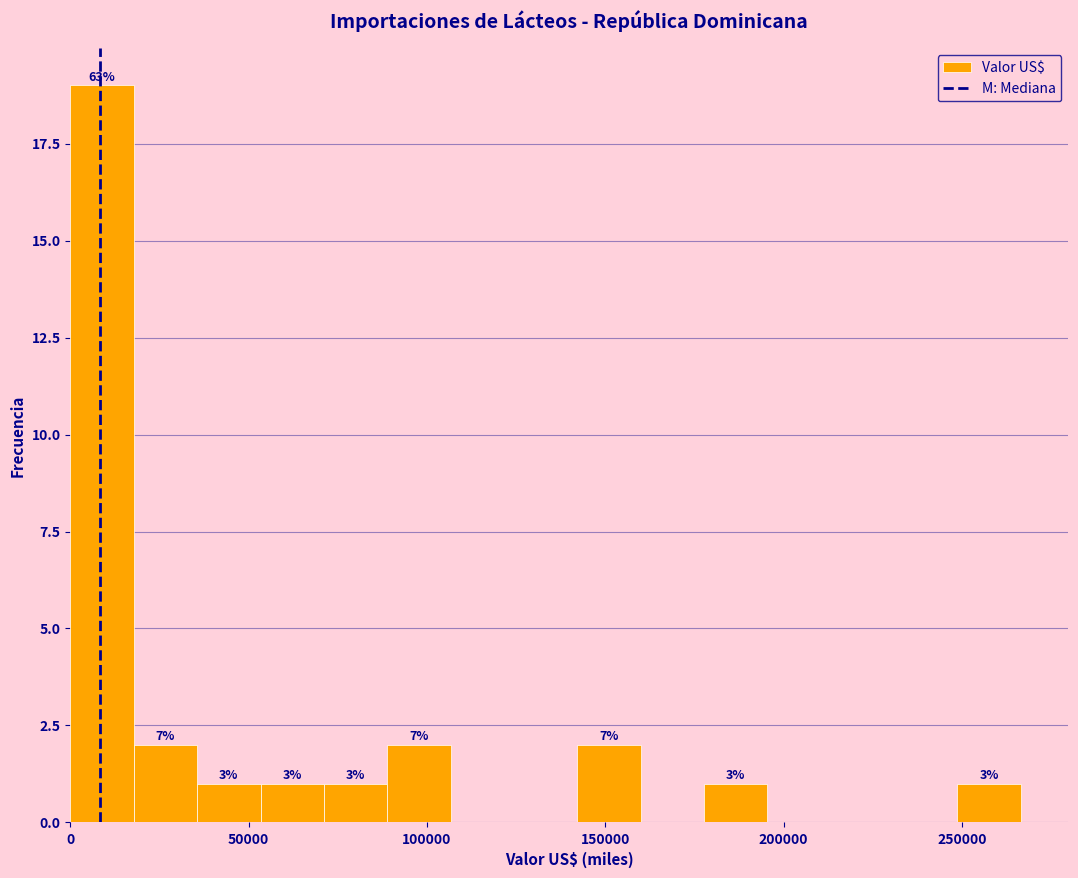

Around what value on the x-axis is the tallest bar? Give the approximate position of its centre, as read against the axis.

10000